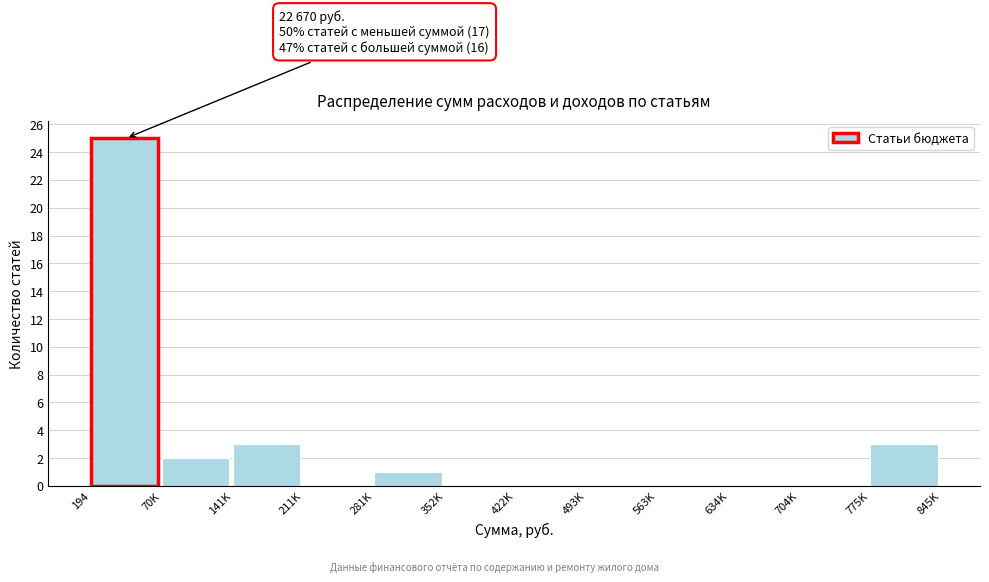

Reading right to left, list all the values displayed in this chart.

775K=3	704K=0	634K=0	563K=0	493K=0	422K=0	352K=0	281K=1	211K=0	141K=3	70K=2	194=25